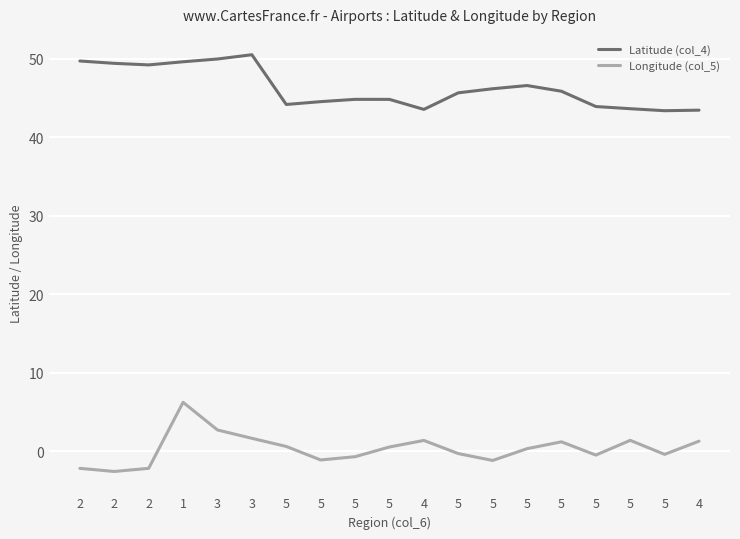

Rank the series by their maximum value, from lowest to highest.

Longitude (col_5), Latitude (col_4)